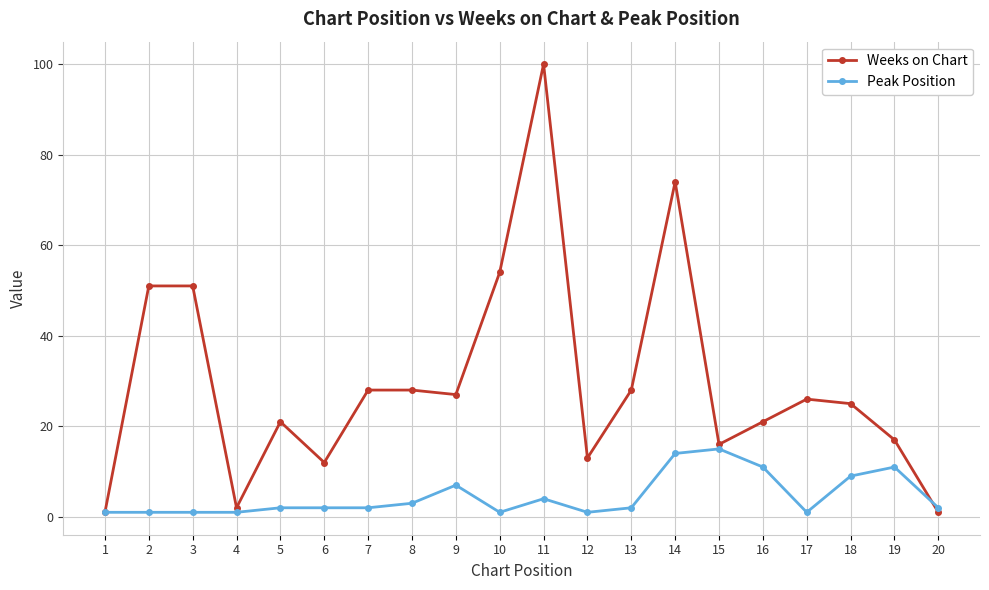

Rank the series at 19 from highest to lowest value.

Weeks on Chart, Peak Position